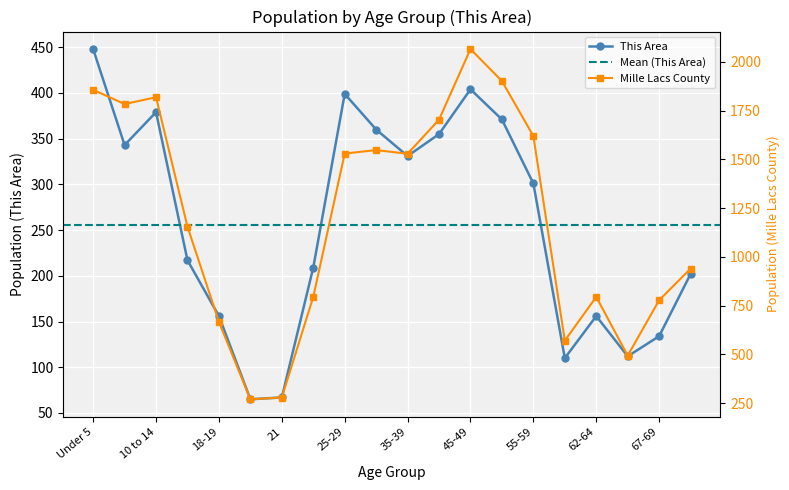

Which series has the widest spread of values?

Mille Lacs County